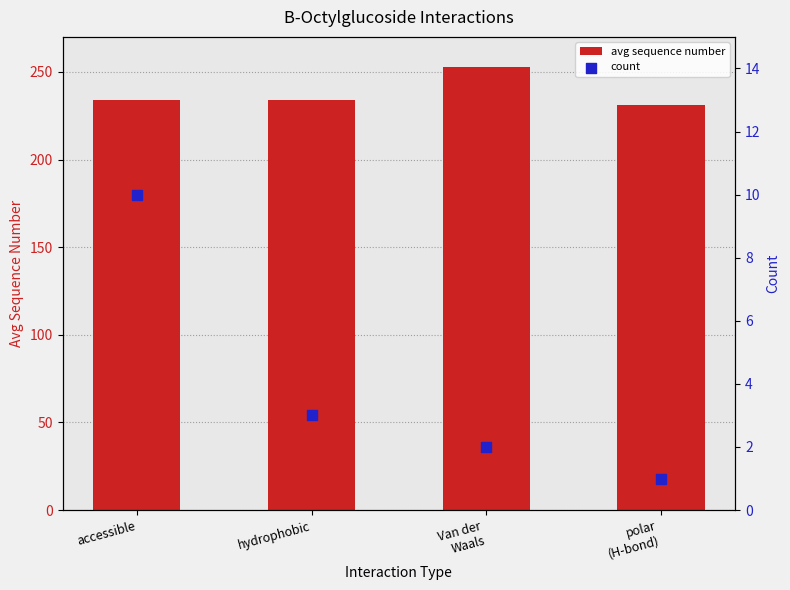

What is the total value across all series at Van der
Waals?

255